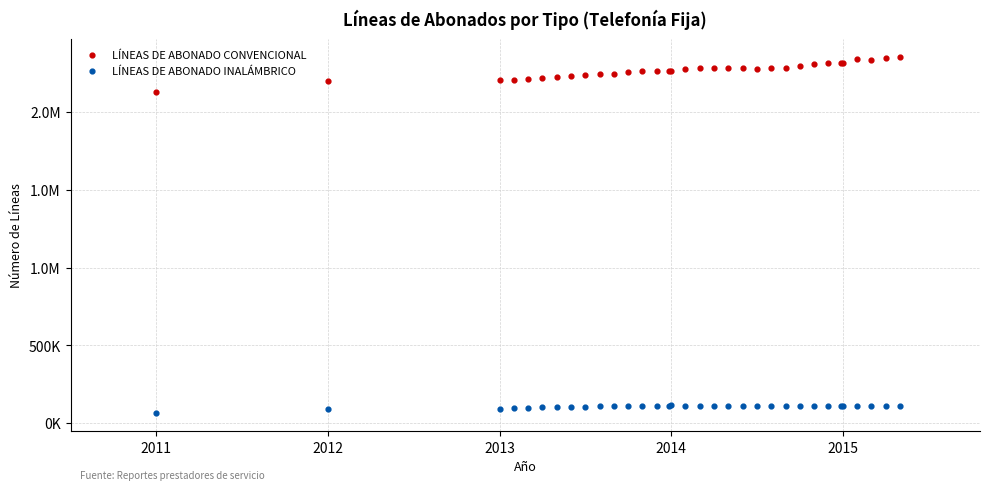

What are all the series names shown in the legend?

LÍNEAS DE ABONADO CONVENCIONAL, LÍNEAS DE ABONADO INALÁMBRICO